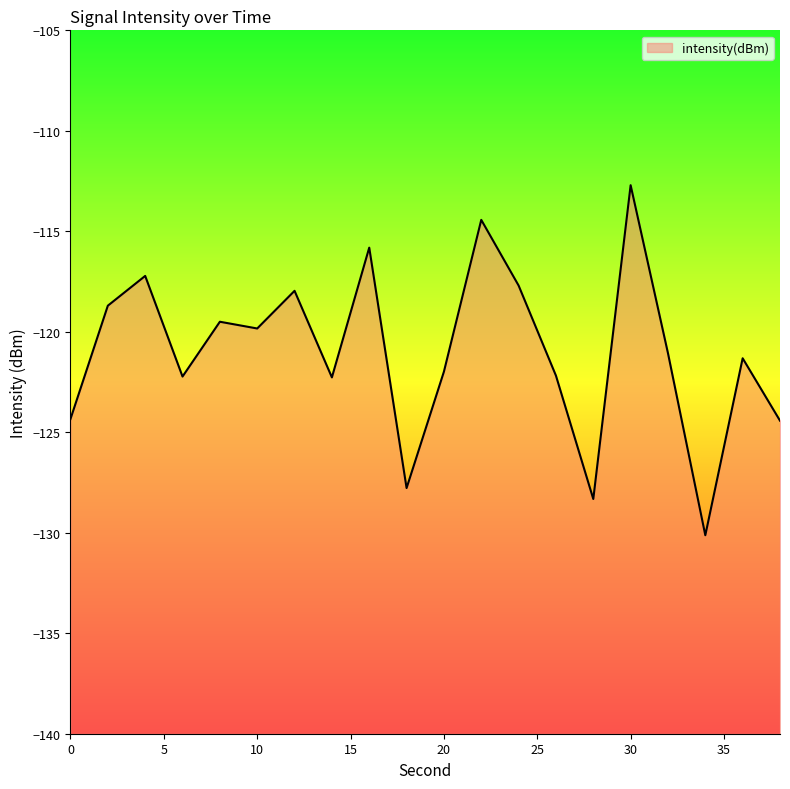

Reading left to right, what are all the values shown in this chart?

-124.3	-118.7	-117.2	-122.2	-119.5	-119.8	-118.0	-122.3	-115.8	-127.8	-122.0	-114.4	-117.7	-122.2	-128.3	-112.7	-121.1	-130.1	-121.3	-124.4